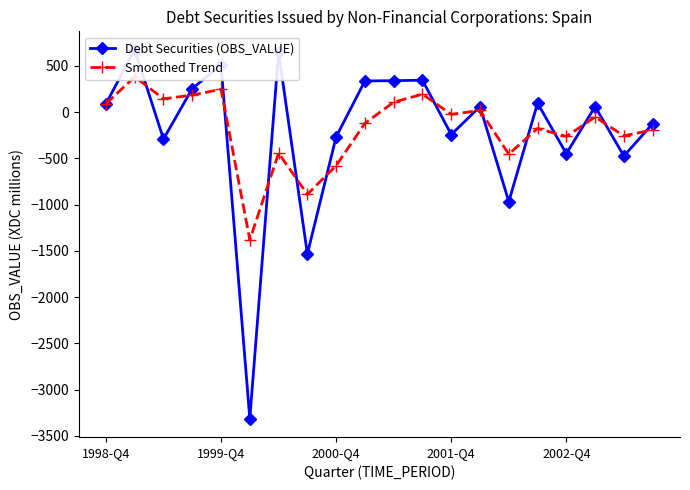

Is the value of Smoothed Trend at 13 greater than the value of Debt Securities (OBS_VALUE) at 11?

No